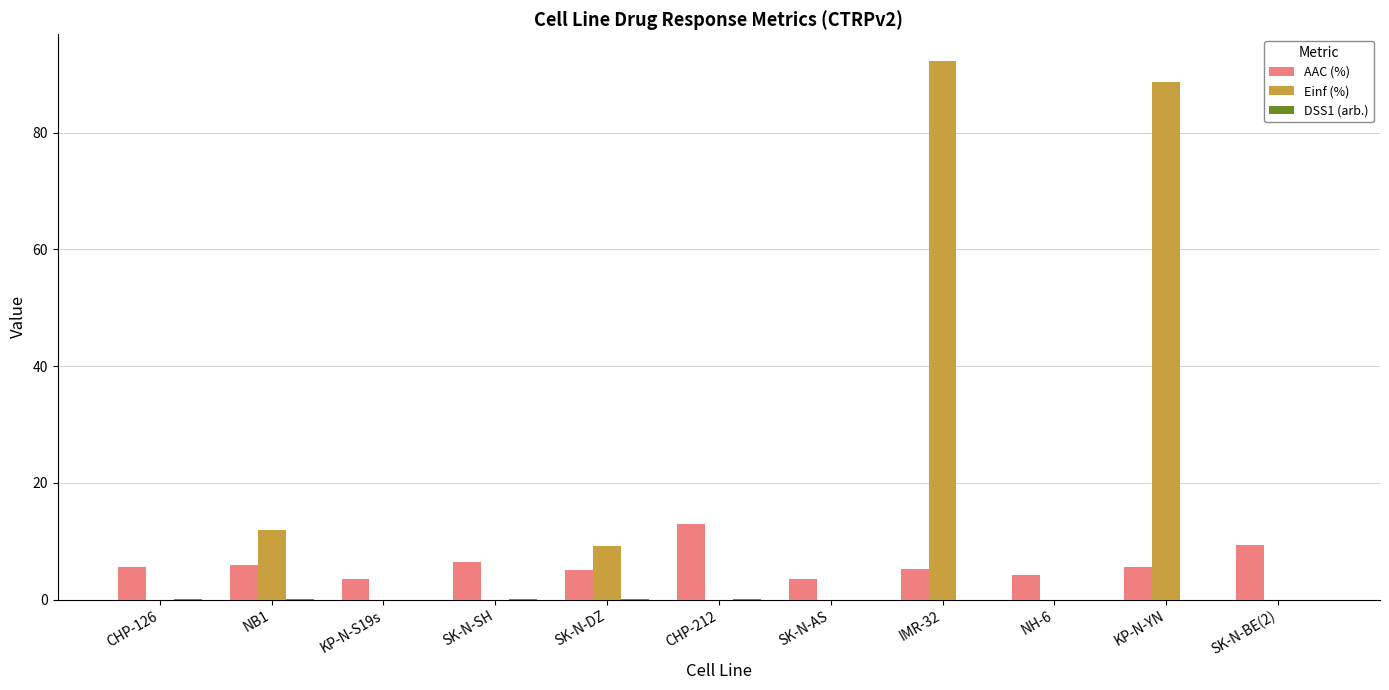

At which category does the chart reach its peak across all series?

IMR-32